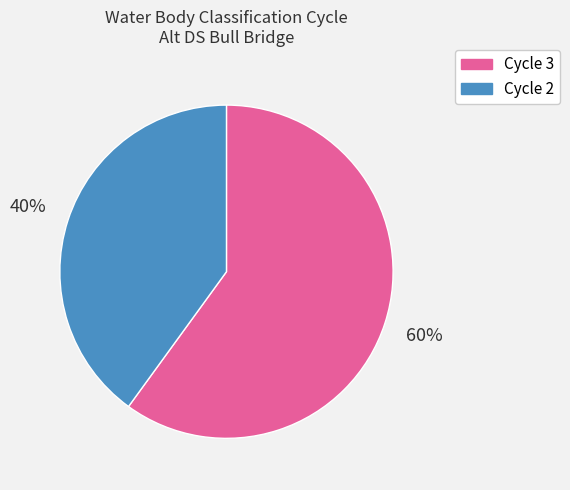

To the nearest percent, what is the difference between the Cycle 3 and Cycle 2 slice percentages?

20%